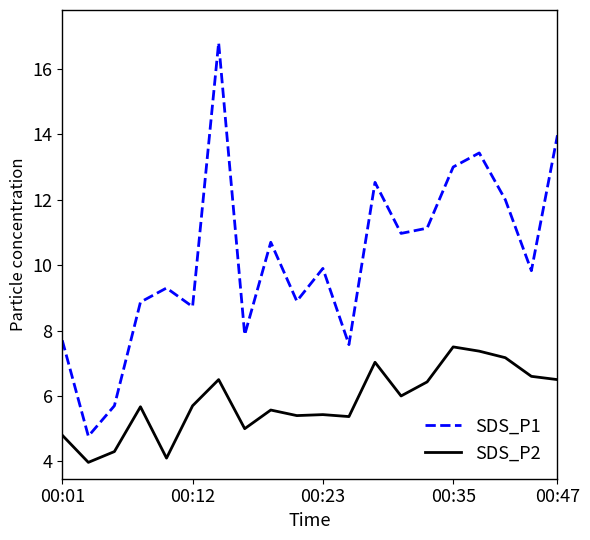

Rank the series by their maximum value, from lowest to highest.

SDS_P2, SDS_P1